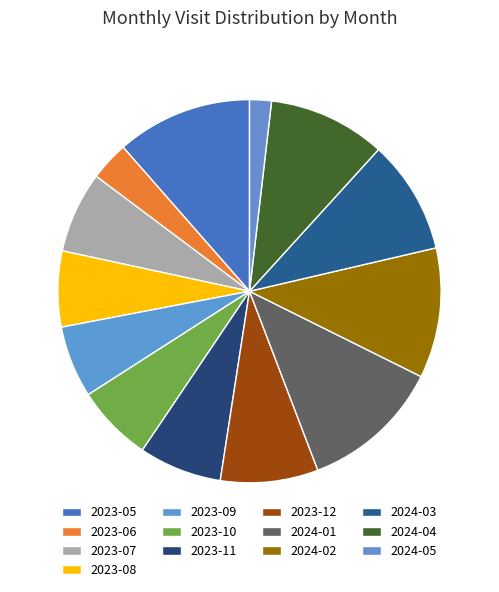

Rank the categories by value from highest to lowest.

2024-01, 2023-05, 2024-02, 2024-04, 2024-03, 2023-12, 2023-11, 2023-07, 2023-10, 2023-08, 2023-09, 2023-06, 2024-05